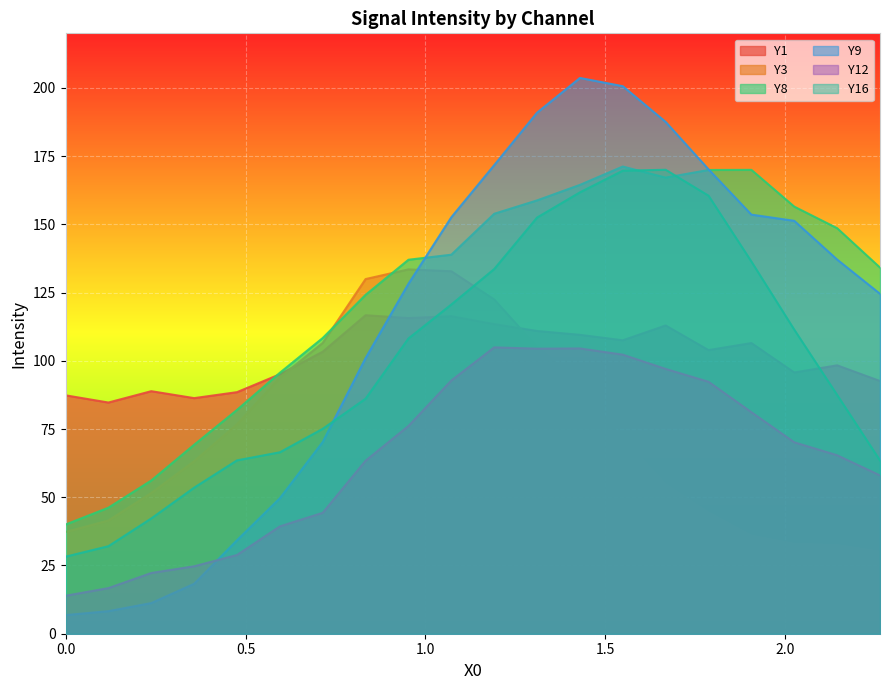

True or false: Y9 and Y16 intersect in this chart.

True